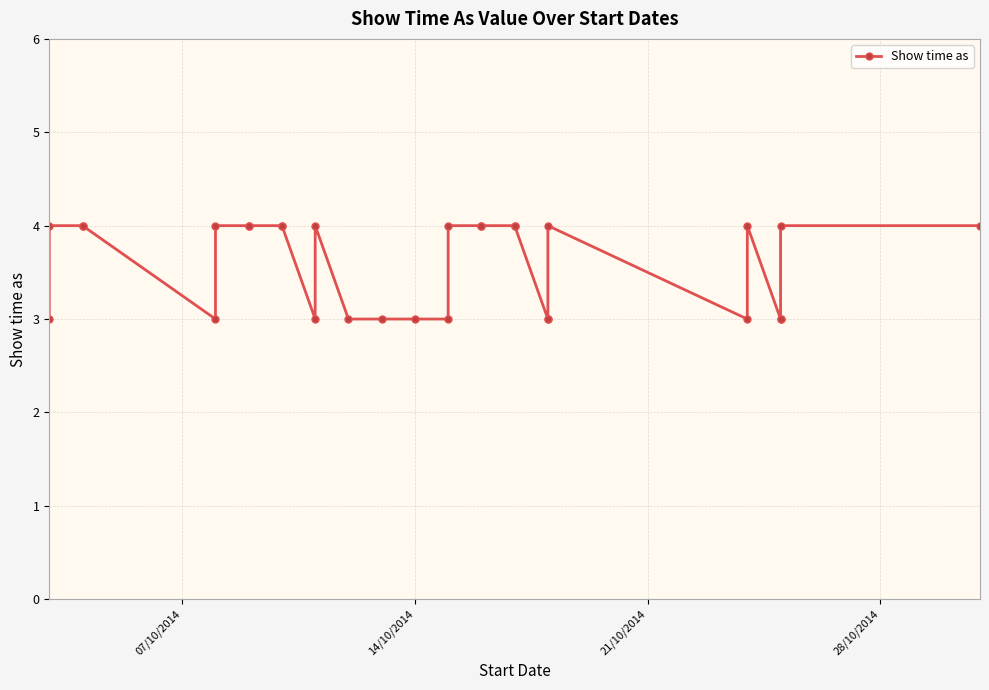

How many points are lower than both their immediate neighbors (excluding endpoints)?

3